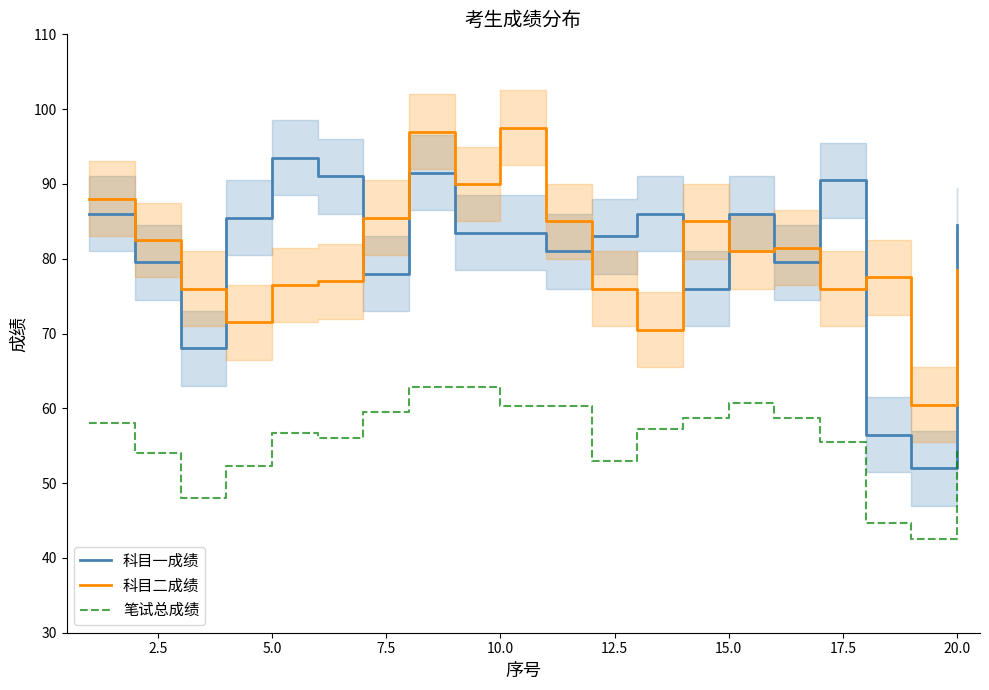

Is it true that 科目一成绩 equals 150.7 at 20.0?

False